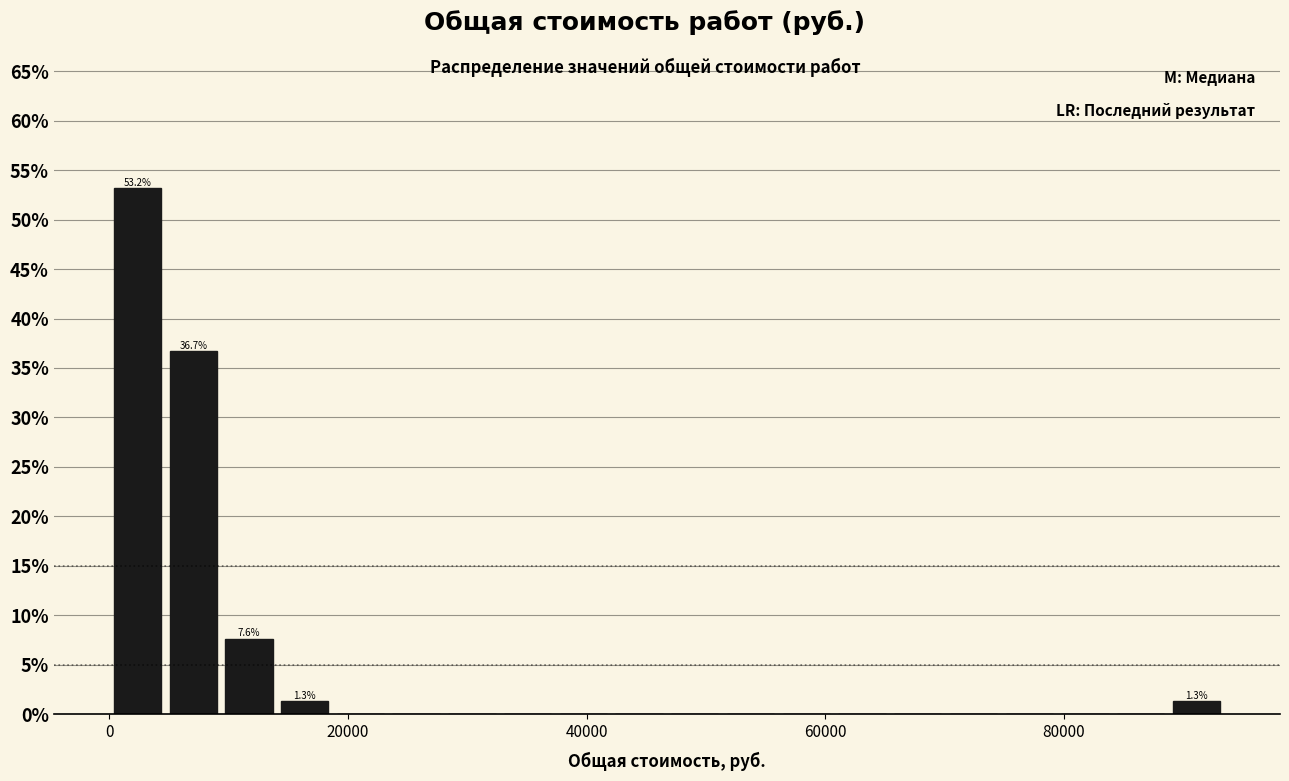

Read against the x-axis, roughly where is the centre of the tallest bar?

2000